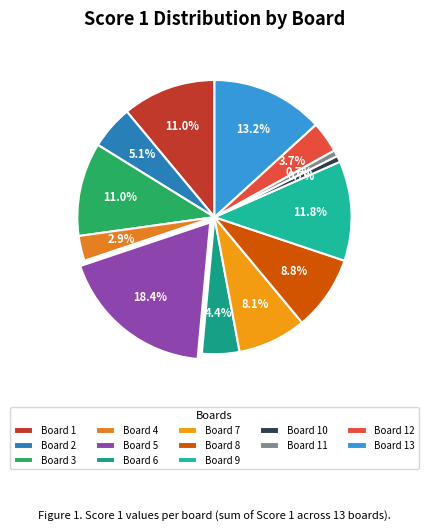

Is it true that Board 9 is 12% of the pie?

True